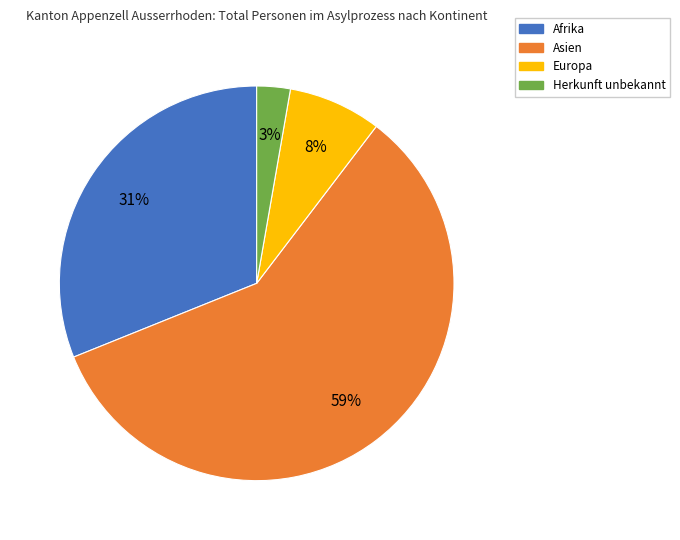

To the nearest percent, what is the combined percentage of Herkunft unbekannt and Asien?

61%